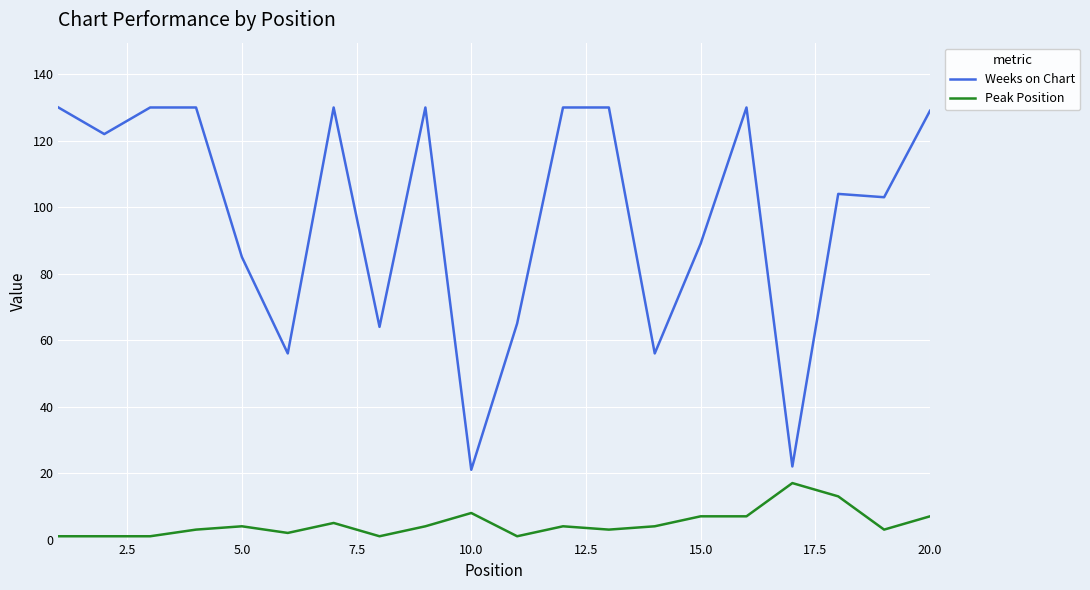

What is the maximum value for Peak Position?

17